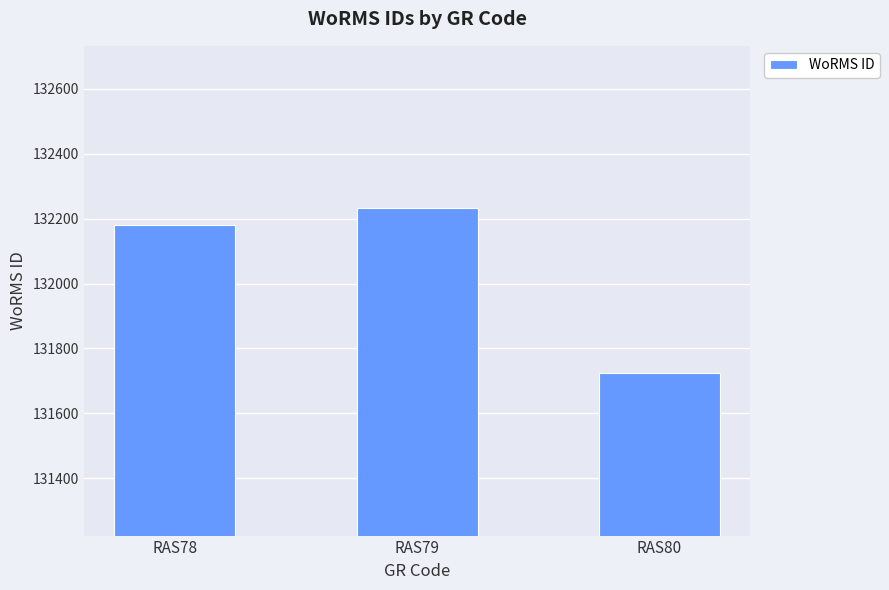

What is the greatest value displayed?

132233